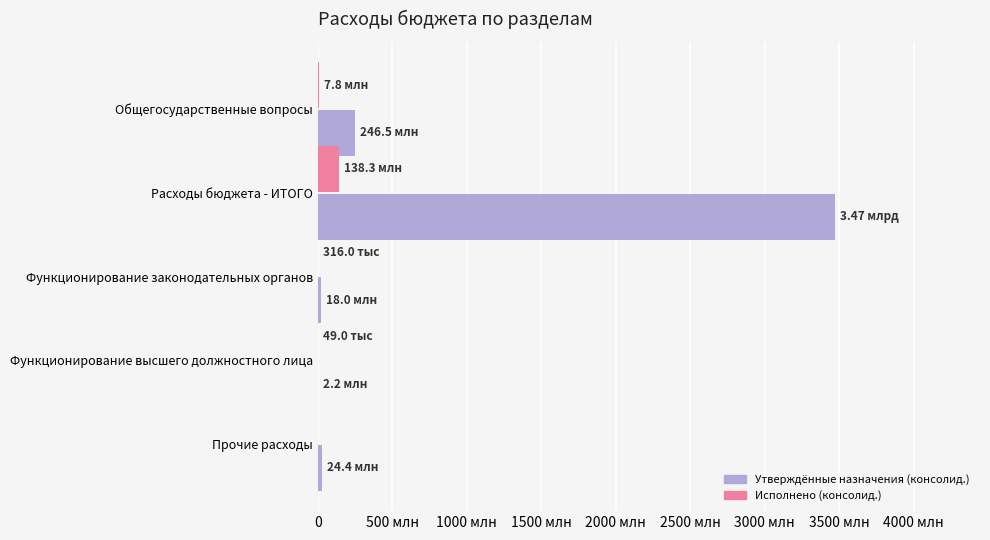

What are all the series names shown in the legend?

Утверждённые назначения (консолид.), Исполнено (консолид.)